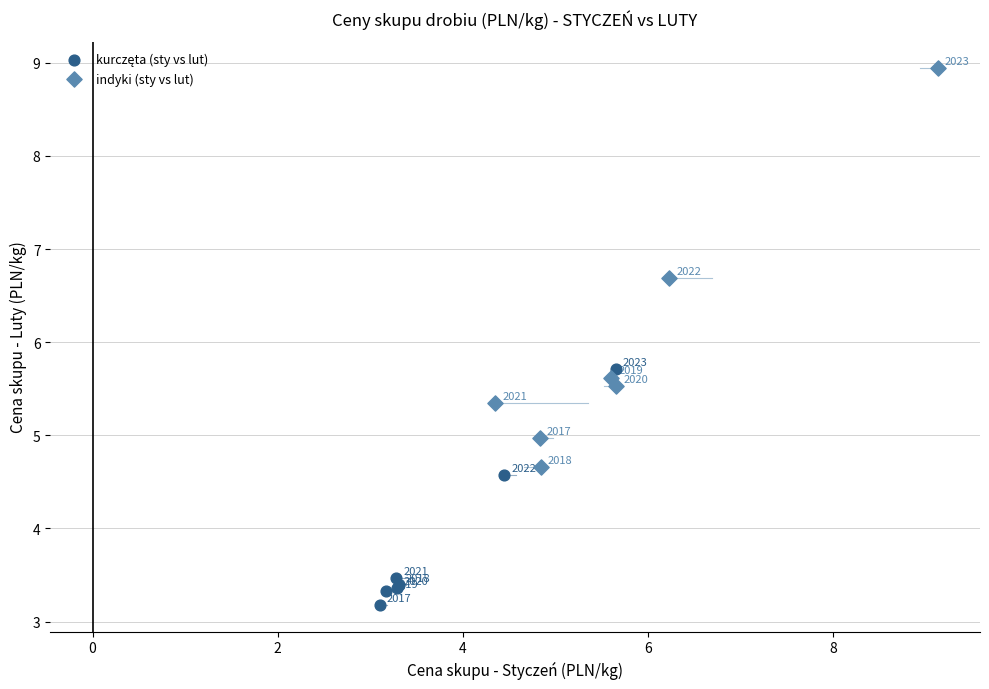

Which series reaches the maximum Y coordinate?

indyki (sty vs lut)